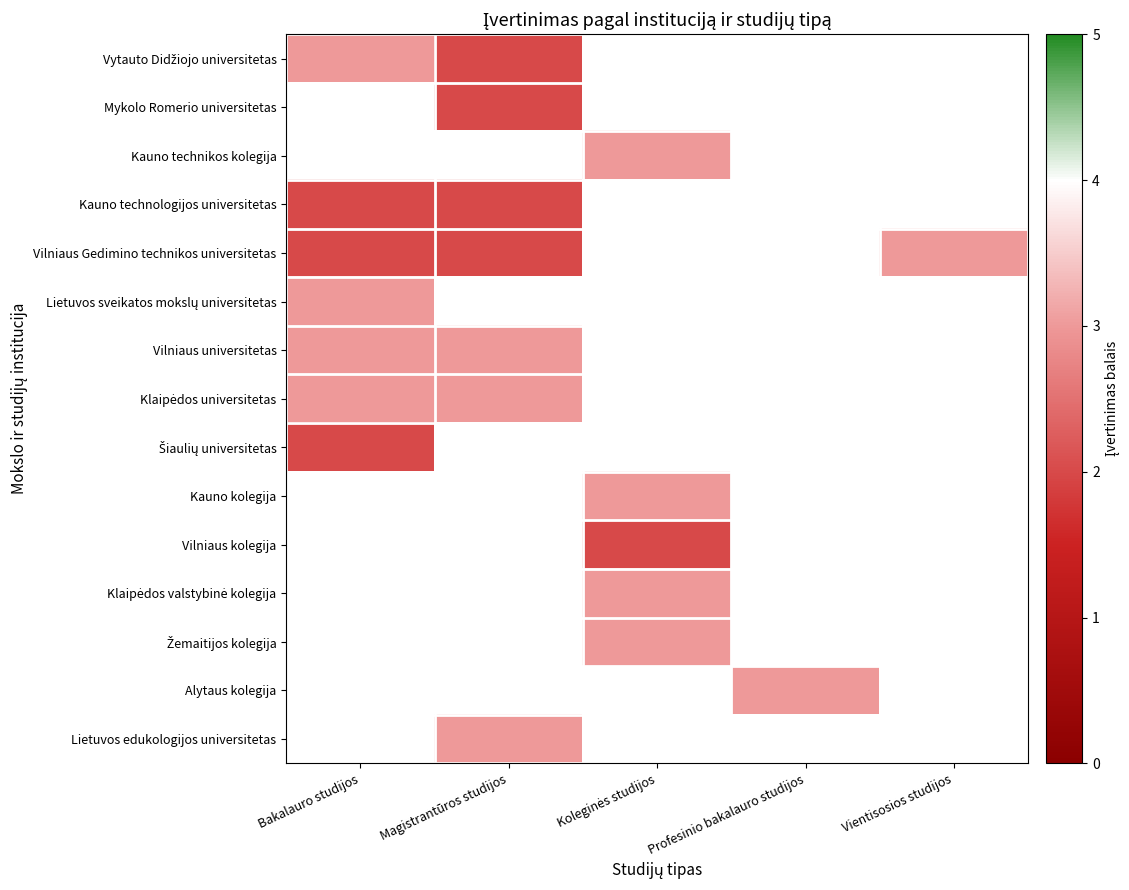

Count the number of data series in this chart.

15